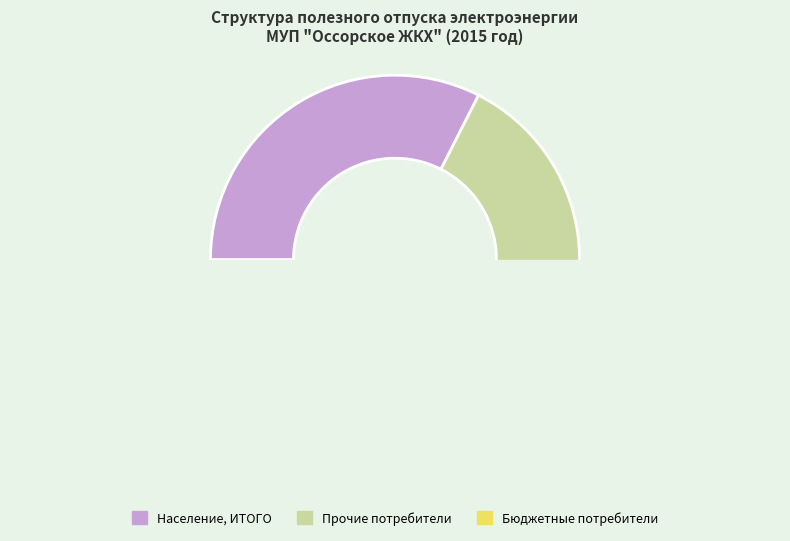

Is there a majority slice in this chart?

Yes